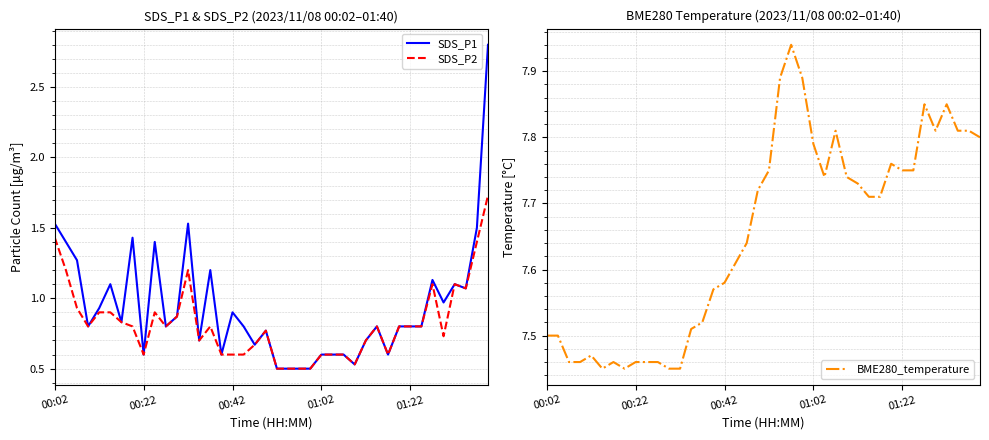

What is the sum of the SDS_P2 values at 26 and 10?

1.4